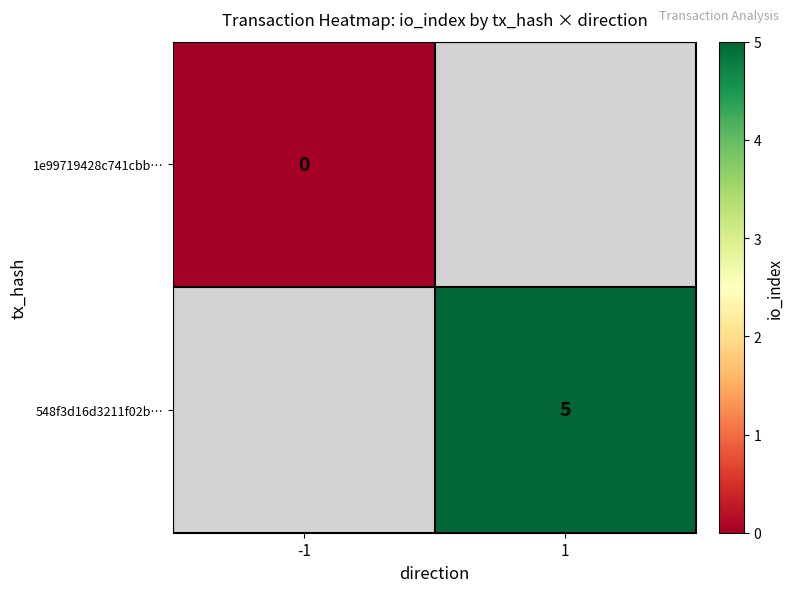

The 548f3d16d3211f02b… series shows 5 at 1. True or false?

True